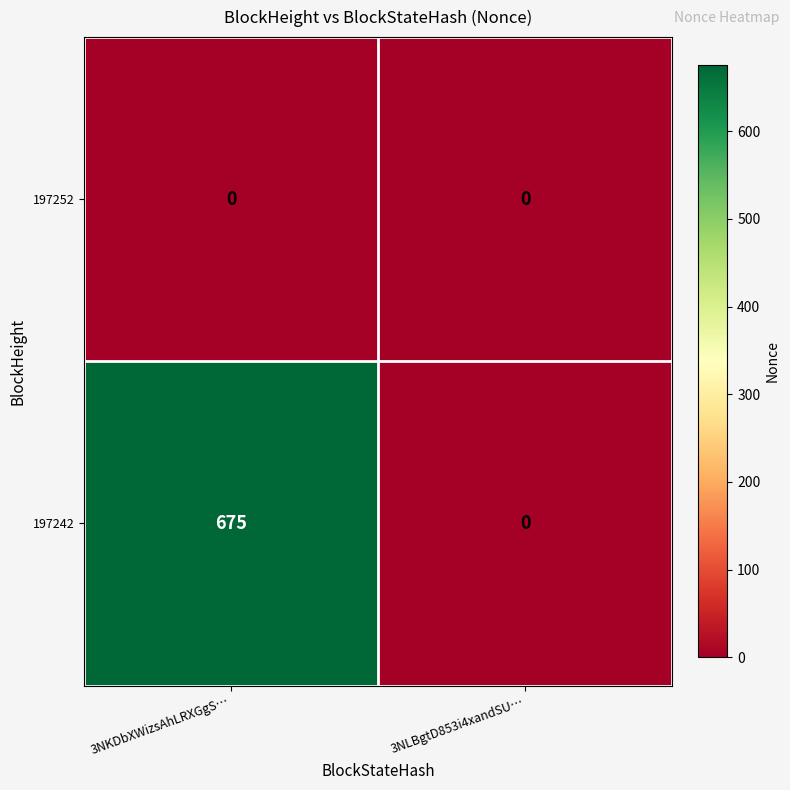

Rank the series by their average value, from highest to lowest.

197242, 197252